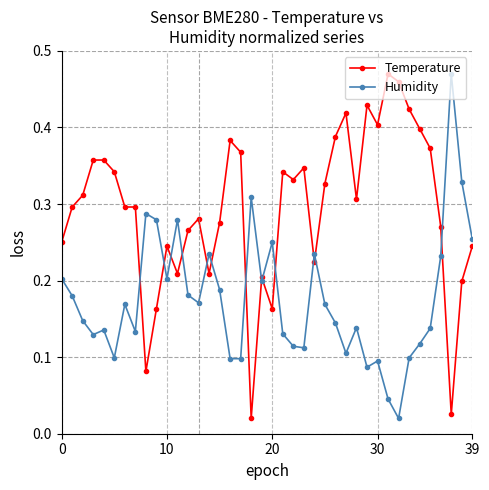

List the series in order of their overall mean, lowest first.

Humidity, Temperature